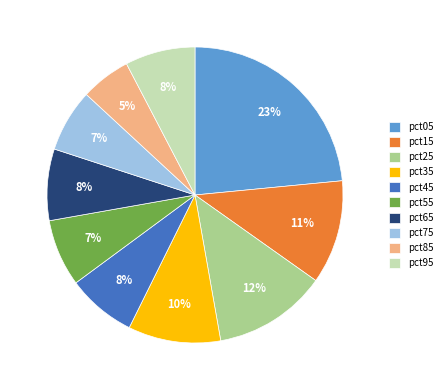

What is the largest slice in the pie chart?

pct05